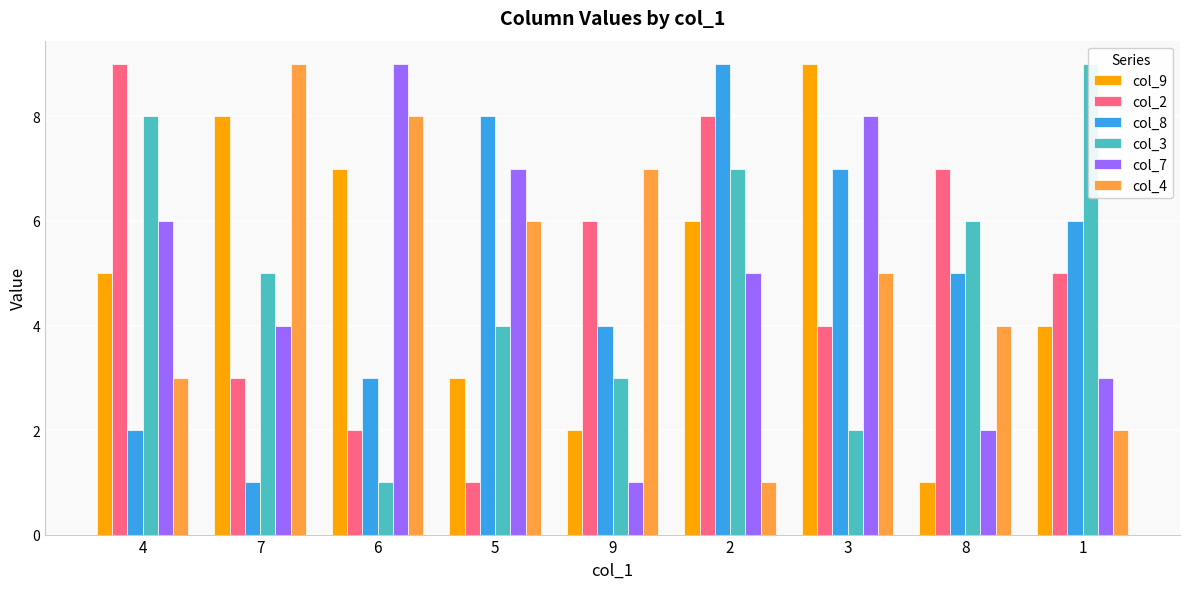

What is the difference between the highest and lowest values at 5?

7